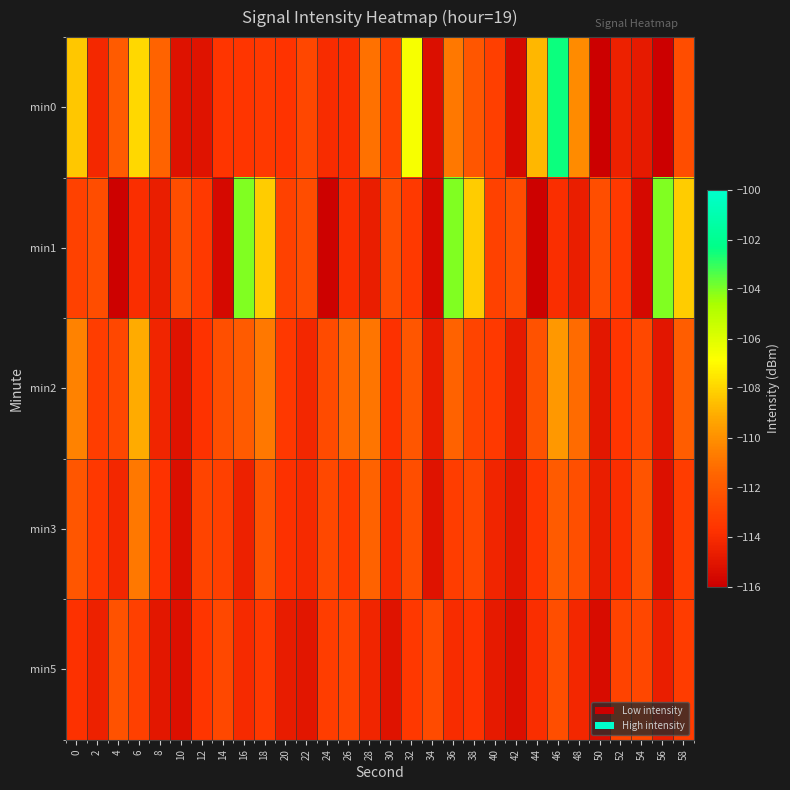

What is the total value across all series at 24?

-568.4